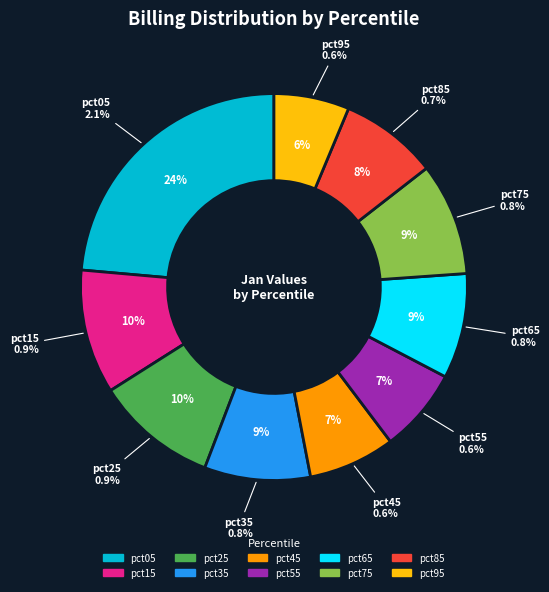

Do pct05 and pct85 together represent more than half of the pie?

No